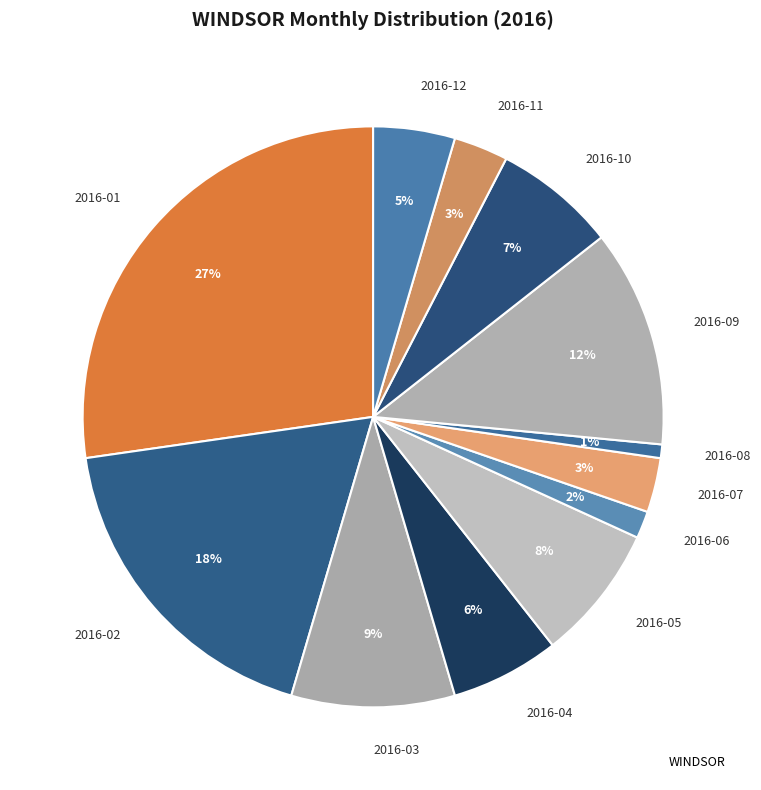

The 2016-11 slice represents 3% of the pie. True or false?

True